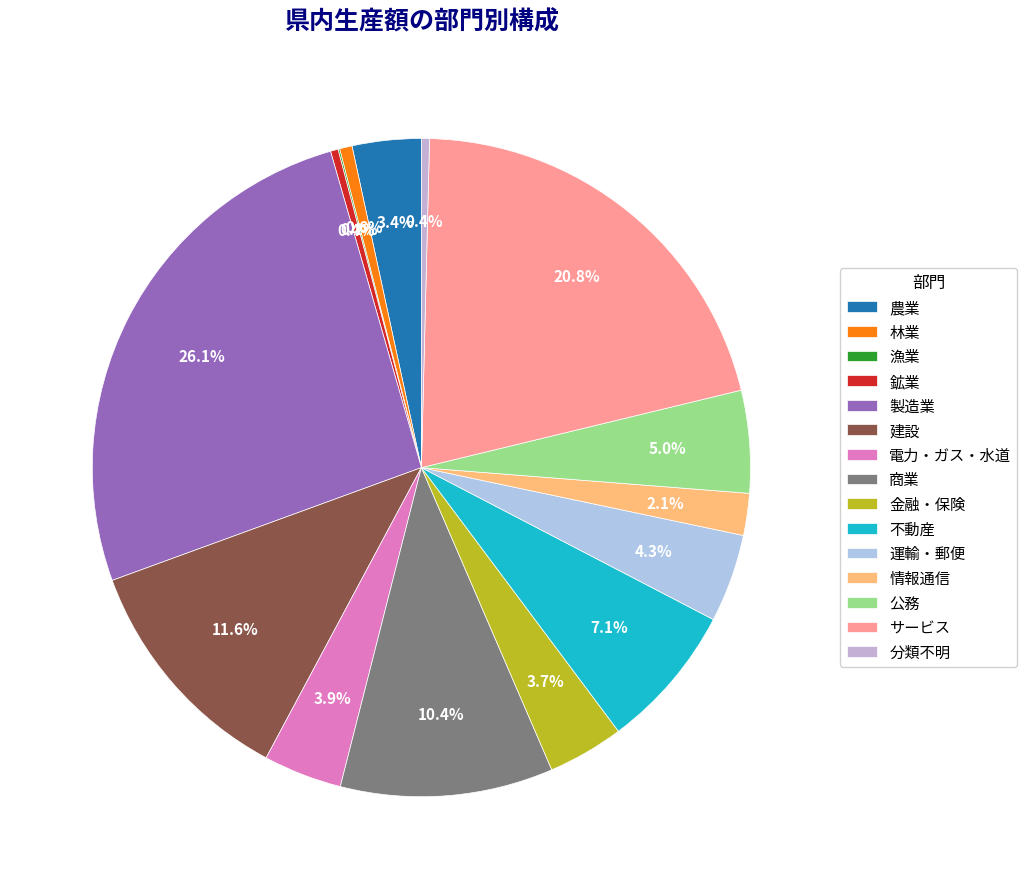

What is the change in value from 鉱業 to 公務?

+327217